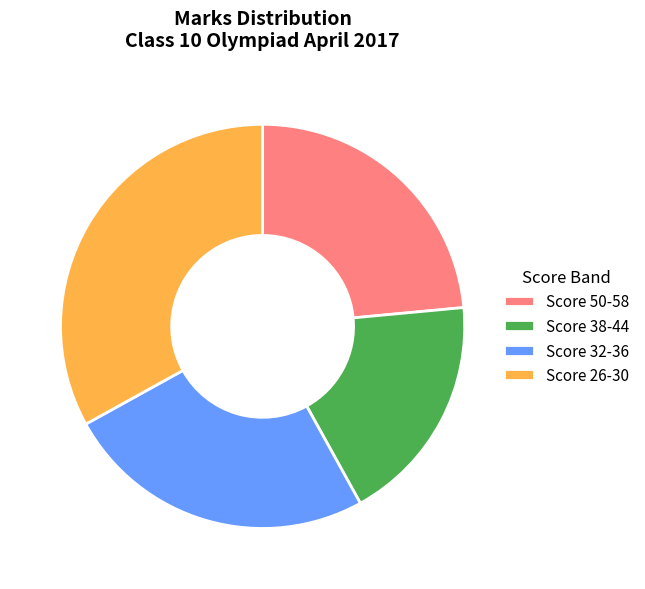

What is the ratio of the value at Score 26-30 to the value at Score 50-58?

1.4